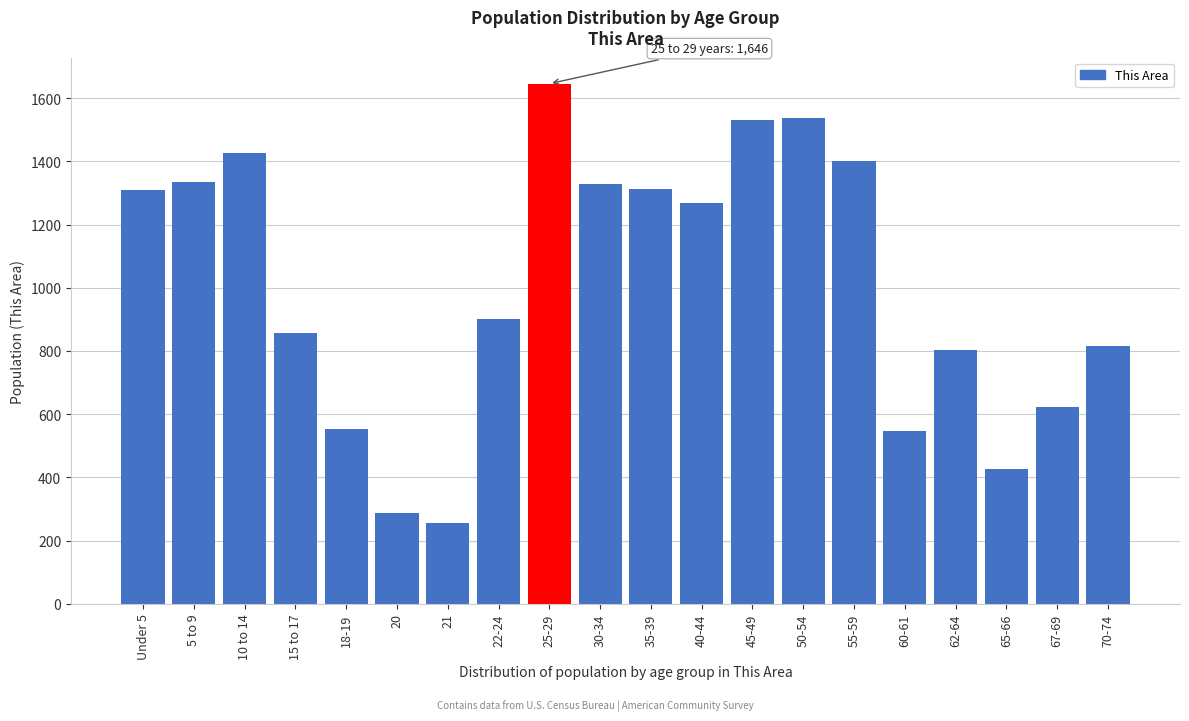

What is the difference between the values at 65-66 and 25-29?

1221